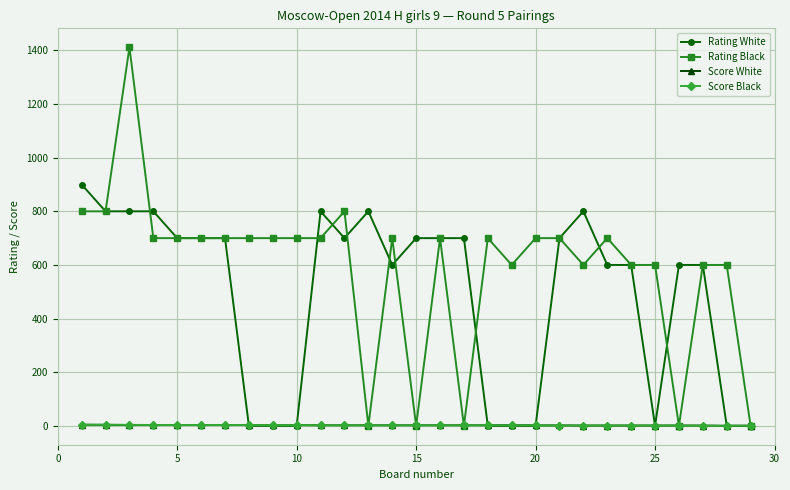

Does the chart display data point markers on the line(s)?

Yes